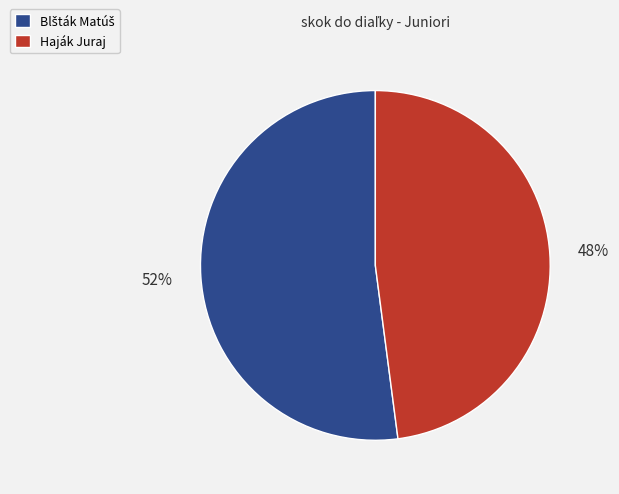

What percentage is the Haják Juraj slice, to the nearest percent?

48%